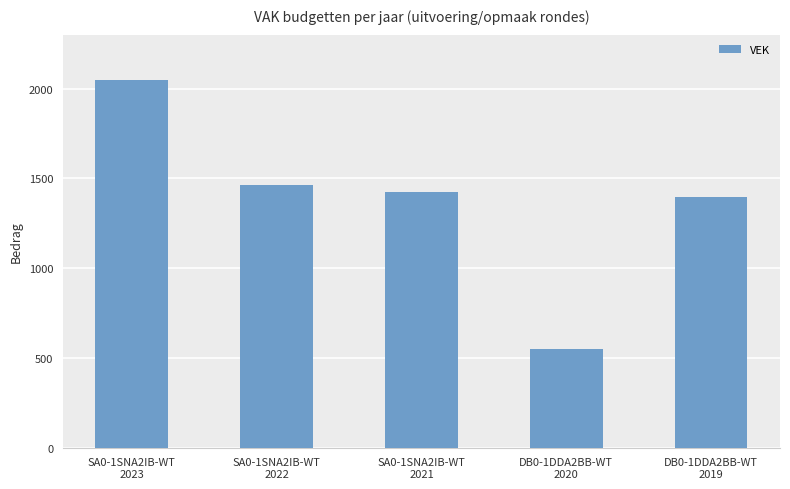

What is the smallest value displayed?

551